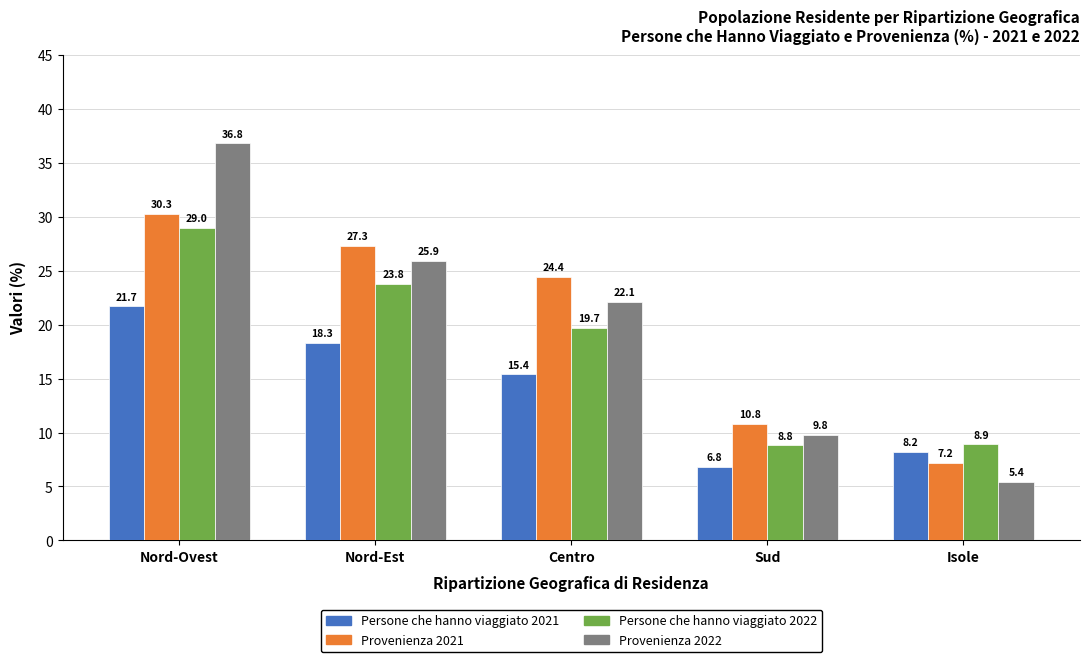

What is the label of the 5th bar from the right?

Nord-Ovest